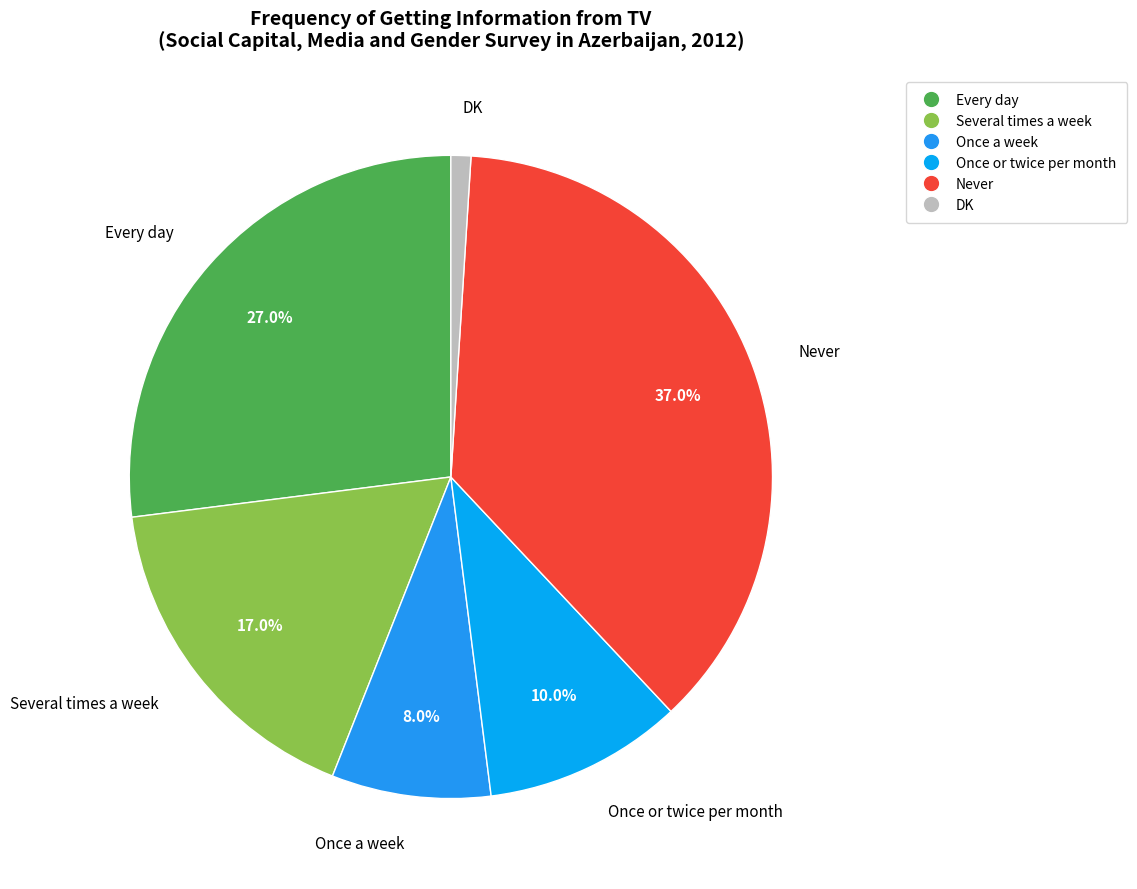

Is the sum of Once or twice per month and Once a week greater than half?

No